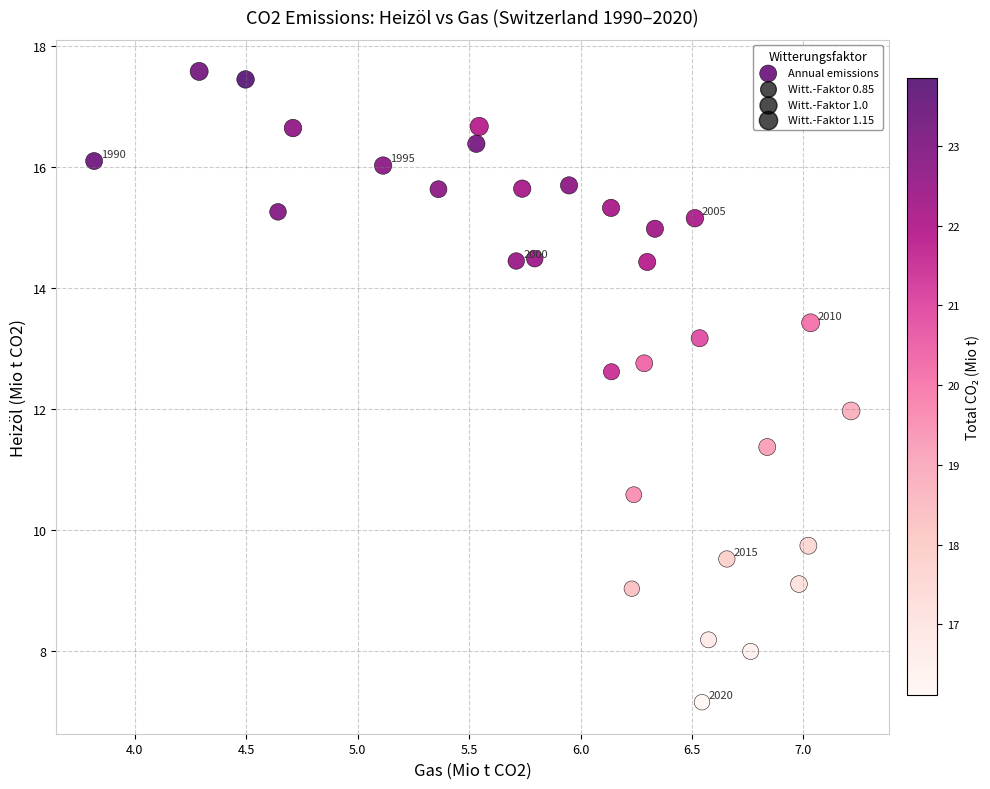

What is the range of X values (max minus min)?

3.4